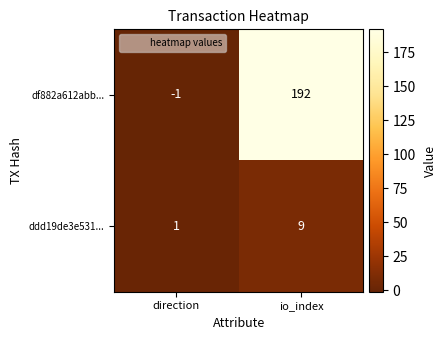

Which series changed the most between direction and io_index?

df882a612abb...